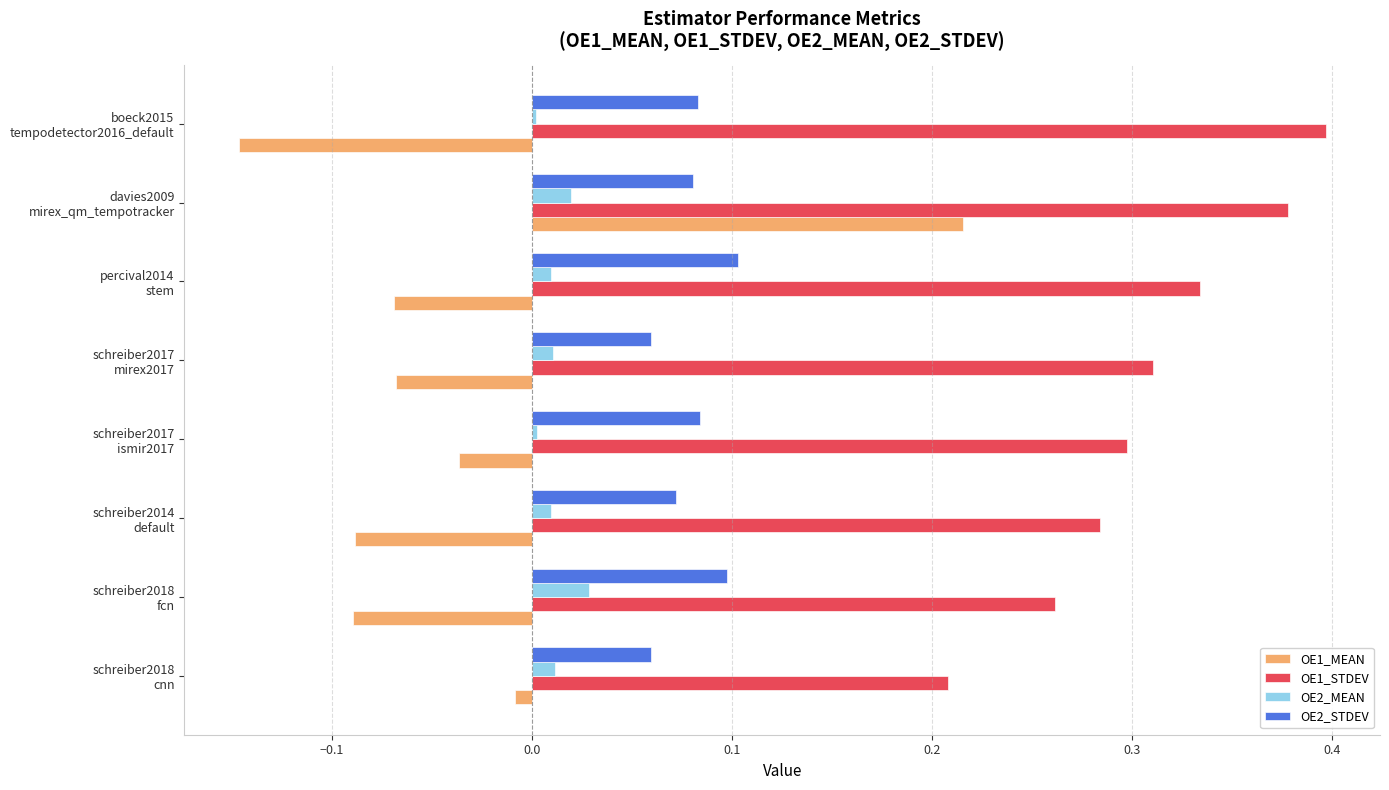

Which series has the largest range (max minus min)?

OE1_MEAN